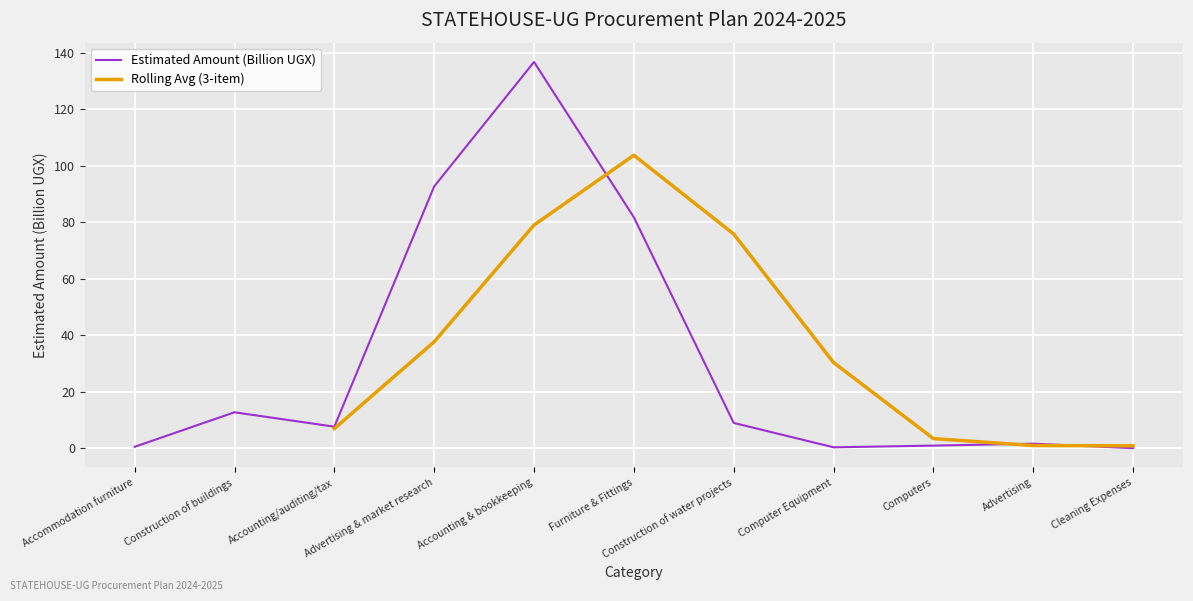

At which label is the value closest to 68?

Furniture & Fittings